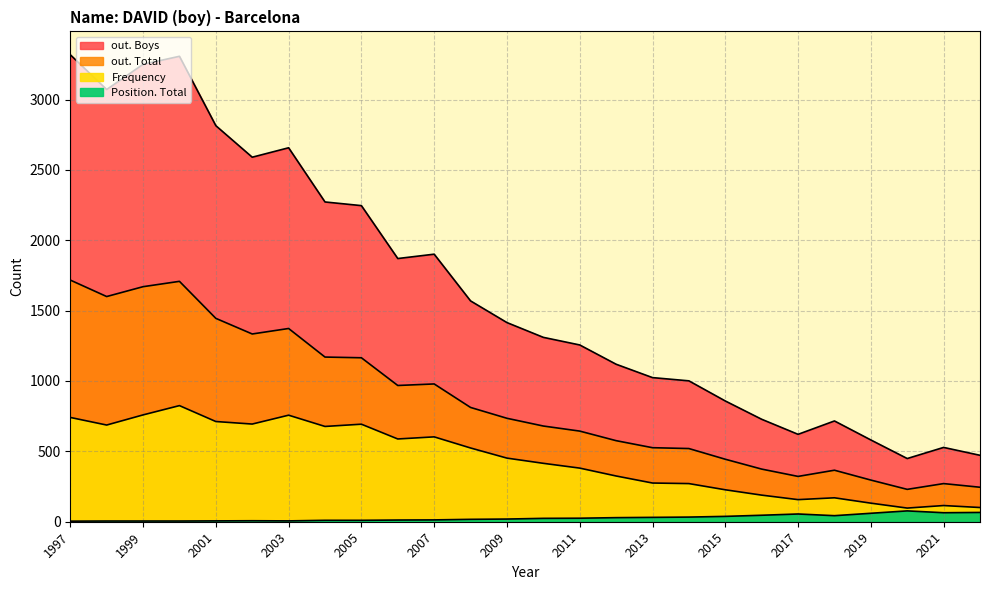

True or false: out. Boys and out. Total cross at least once.

False